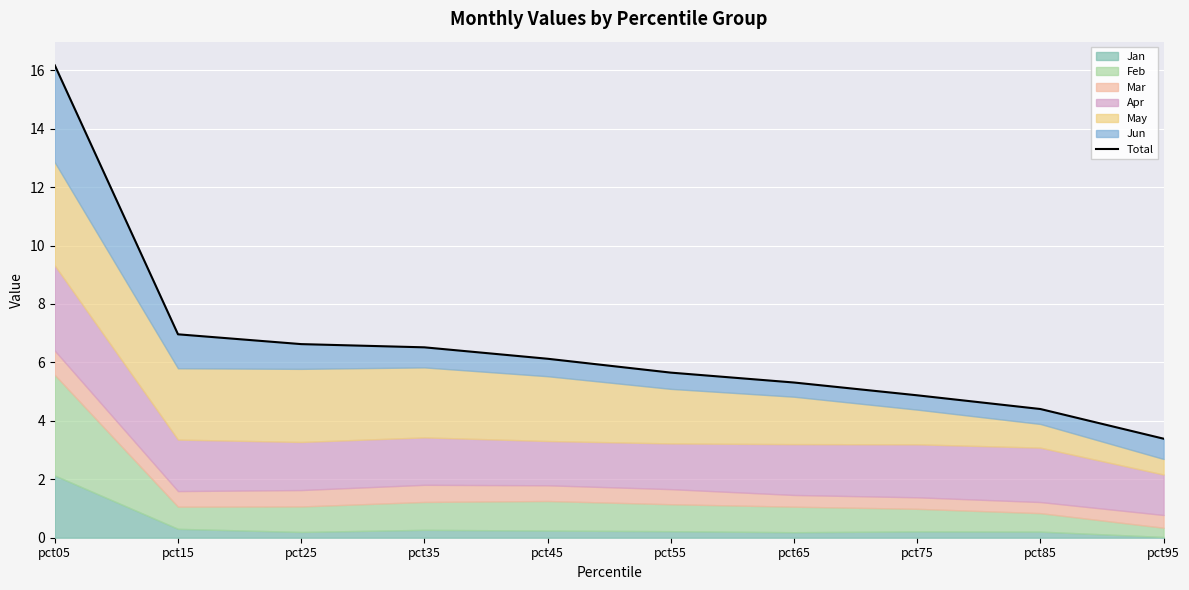

How many lines are shown in the chart?

1